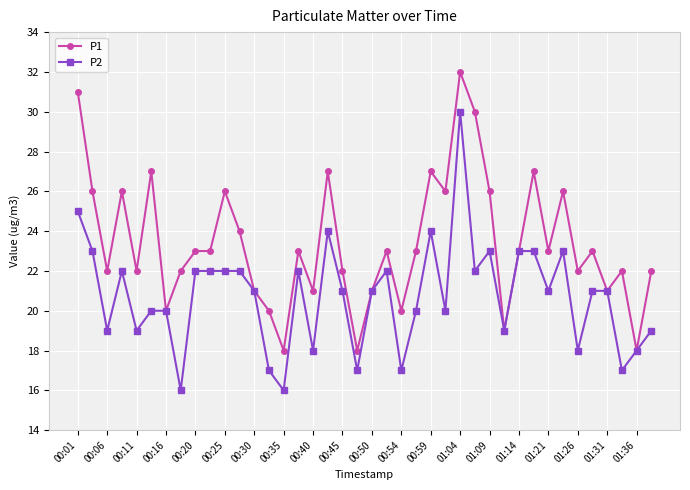

What is the highest value of the P1 series?

32